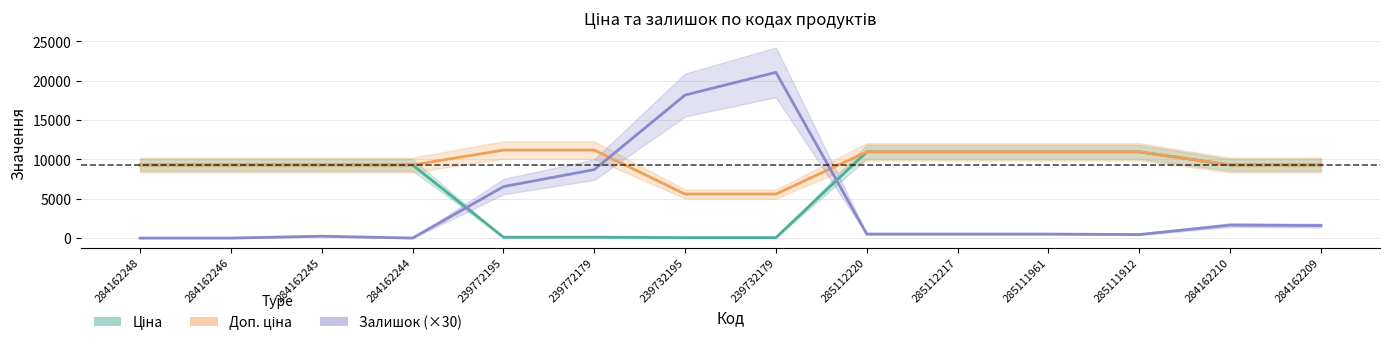

List the series in order of their overall mean, highest first.

Доп. ціна, Ціна, Залишок (×30)